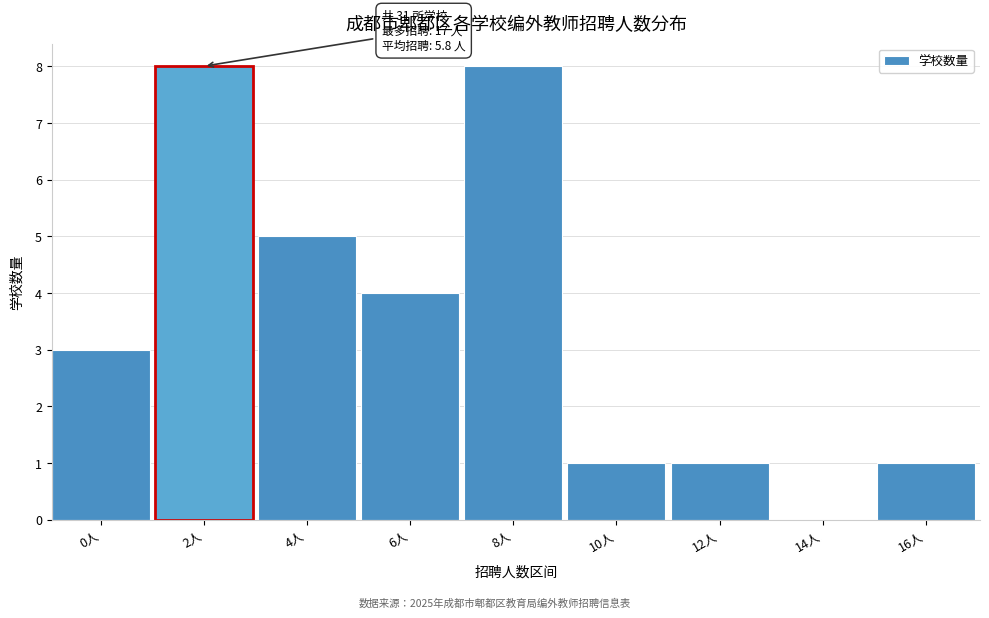

Reading left to right, extract all data points from this chart.

0人=3	2人=8	4人=5	6人=4	8人=8	10人=1	12人=1	14人=0	16人=1